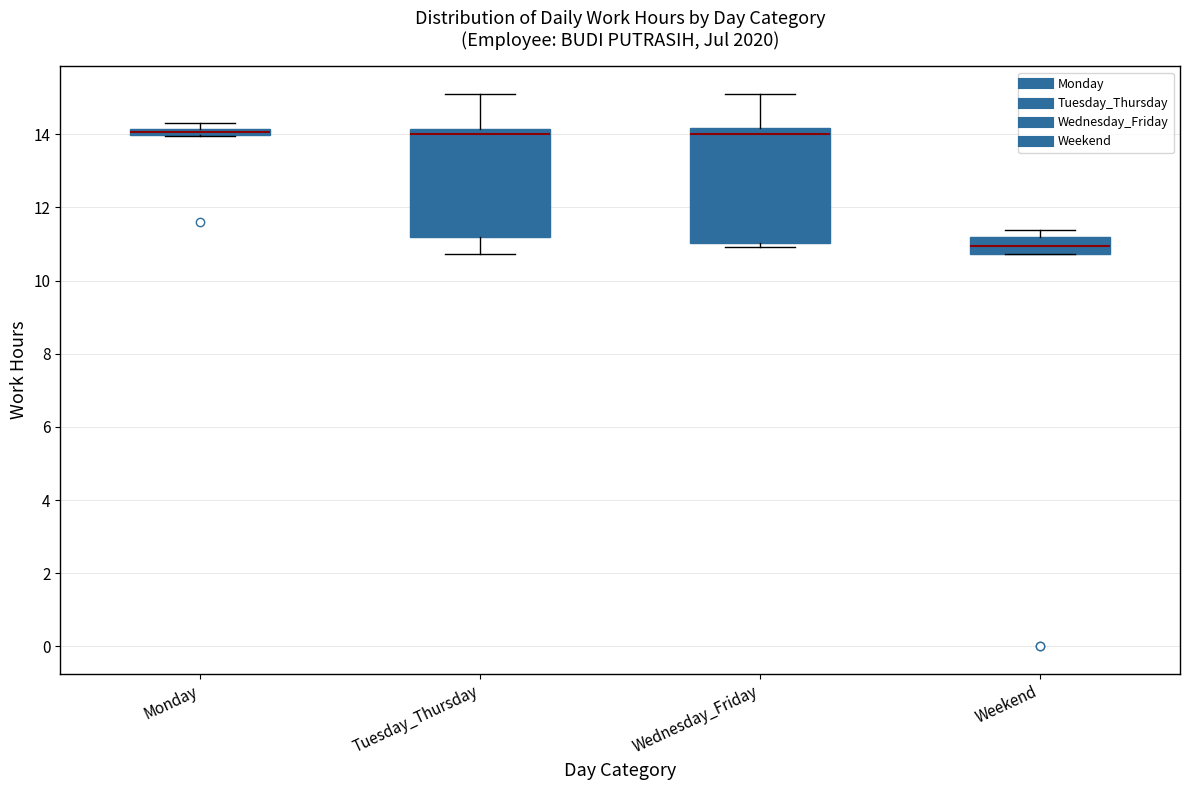

Where is the upper edge of the box for Wednesday_Friday on the y-axis? The values are not printed on the chart, so give them approximately, as read against the axis.

14.2